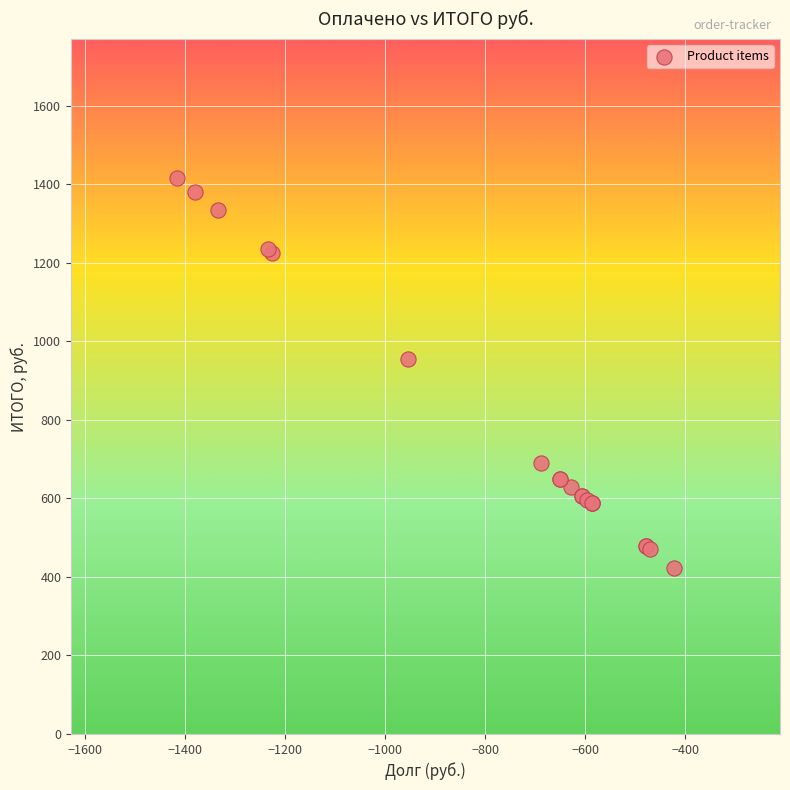

What Y value in the scatter plot is closest to 918?

954.9